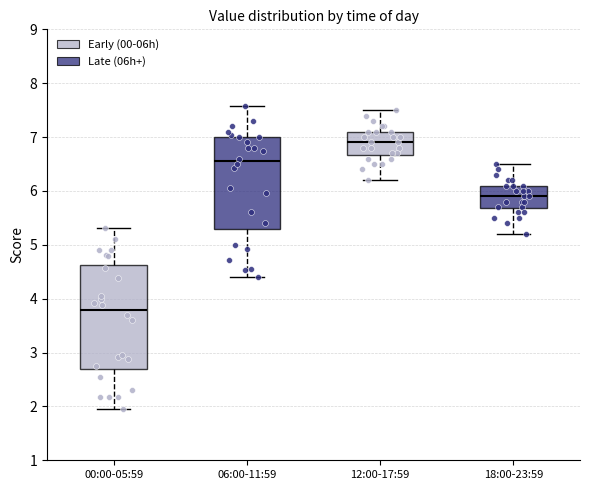

Comparing the boxes themselves (not the whiskers), which one is the tallest?

00:00-05:59